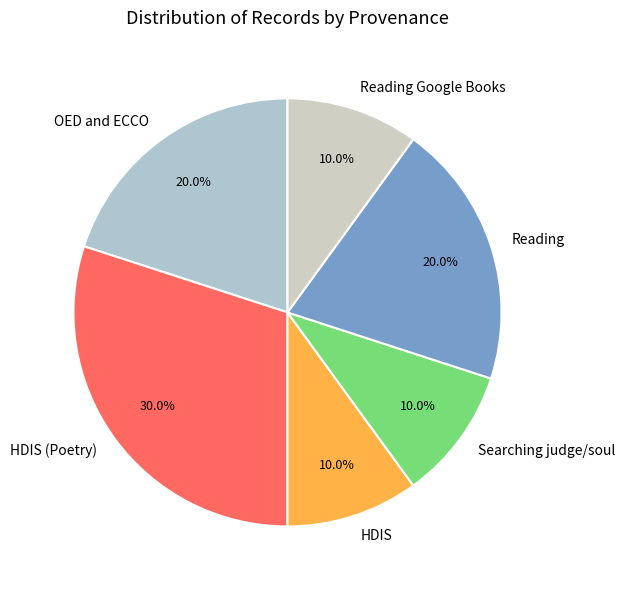

Is there any slice that represents more than half of the pie?

No